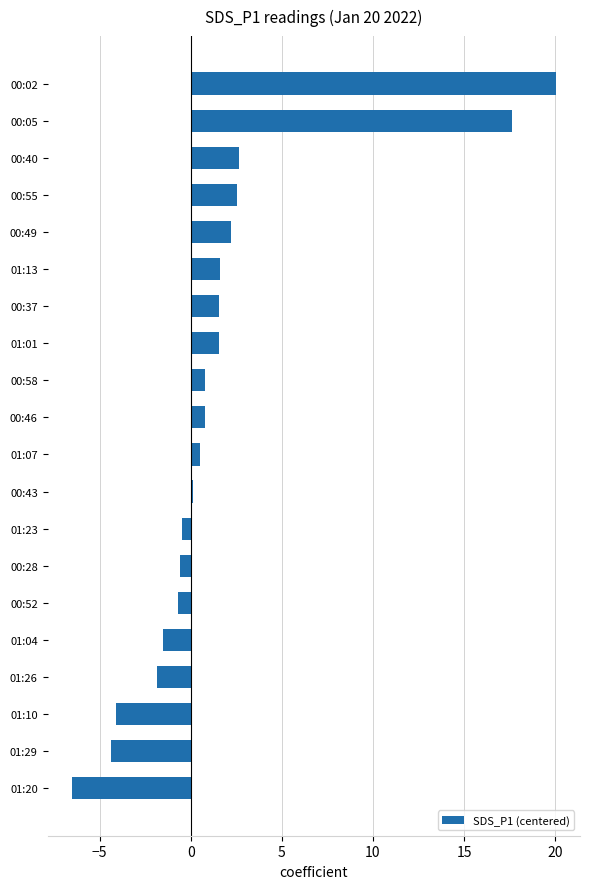

What is the smallest value displayed?

-6.5